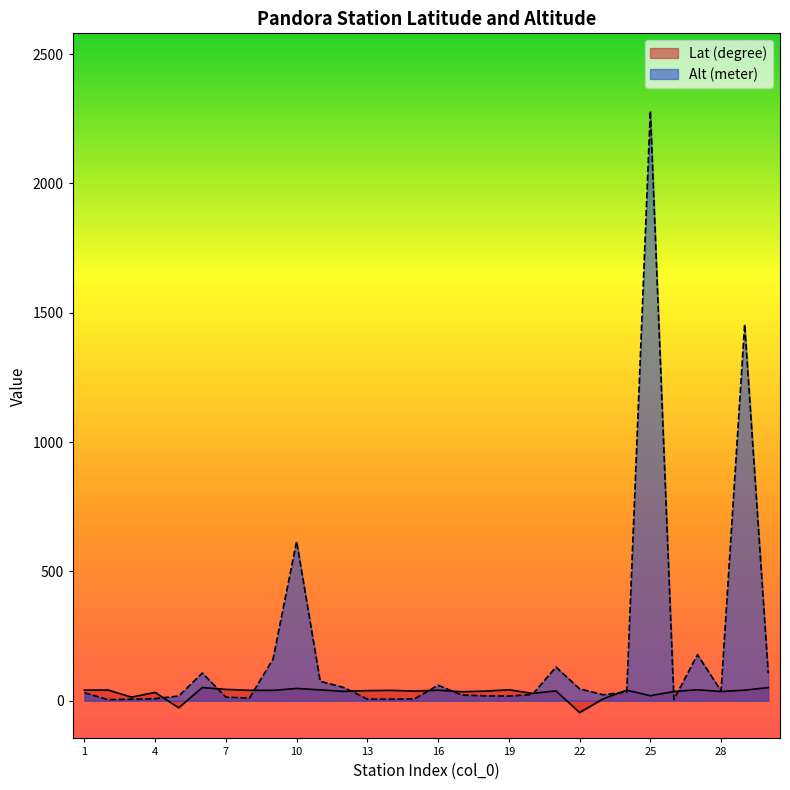

Reading right to left, what are all the values shown in this chart?

Lat (degree): 30=50.8	29=40.8	28=35.6	27=42.3	26=35.3	25=19.3	24=40.8	23=7.3	22=-45.8	21=38.0	20=28.3	19=42.3	18=37.0	17=34.7	16=40.6	15=37.2	14=40.0	13=38.9	12=36.1	11=41.9	10=47.3	9=40.0	8=40.1	7=43.8	6=50.8	5=-27.3	4=32.1	3=13.8	2=41.3	1=40.9
Alt (meter): 30=107.0	29=1455.0	28=38.0	27=178.0	26=5.0	25=2280.0	24=34.0	23=23.0	22=46.0	21=130.0	20=24.0	19=18.0	18=19.0	17=22.0	16=60.0	15=7.0	14=6.0	13=6.0	12=51.0	11=75.0	10=616.0	9=161.0	8=10.0	7=14.0	6=107.0	5=18.0	4=8.0	3=6.0	2=4.0	1=31.0